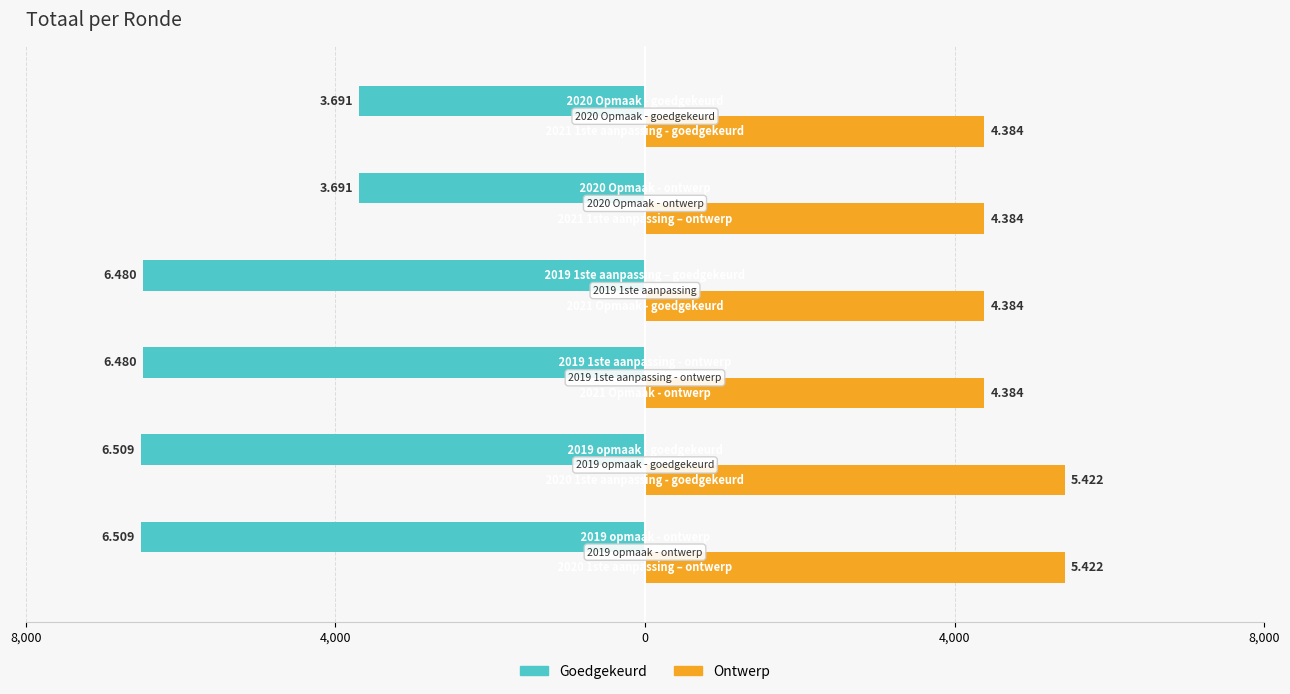

How many data points in Goedgekeurd are above -6480?

2